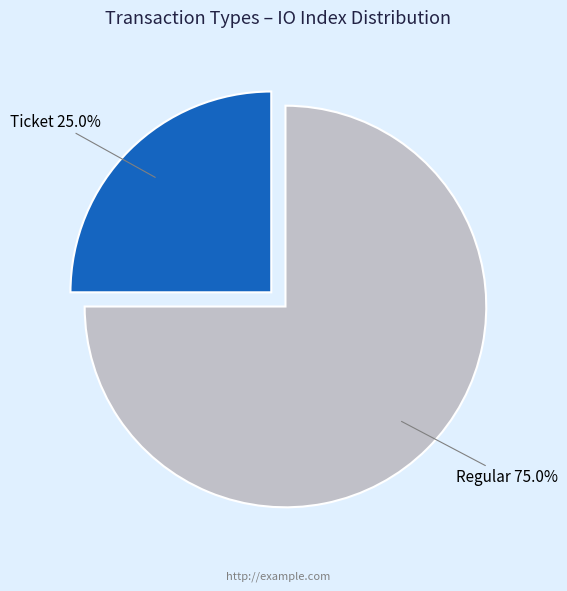

Is there a majority slice in this chart?

Yes